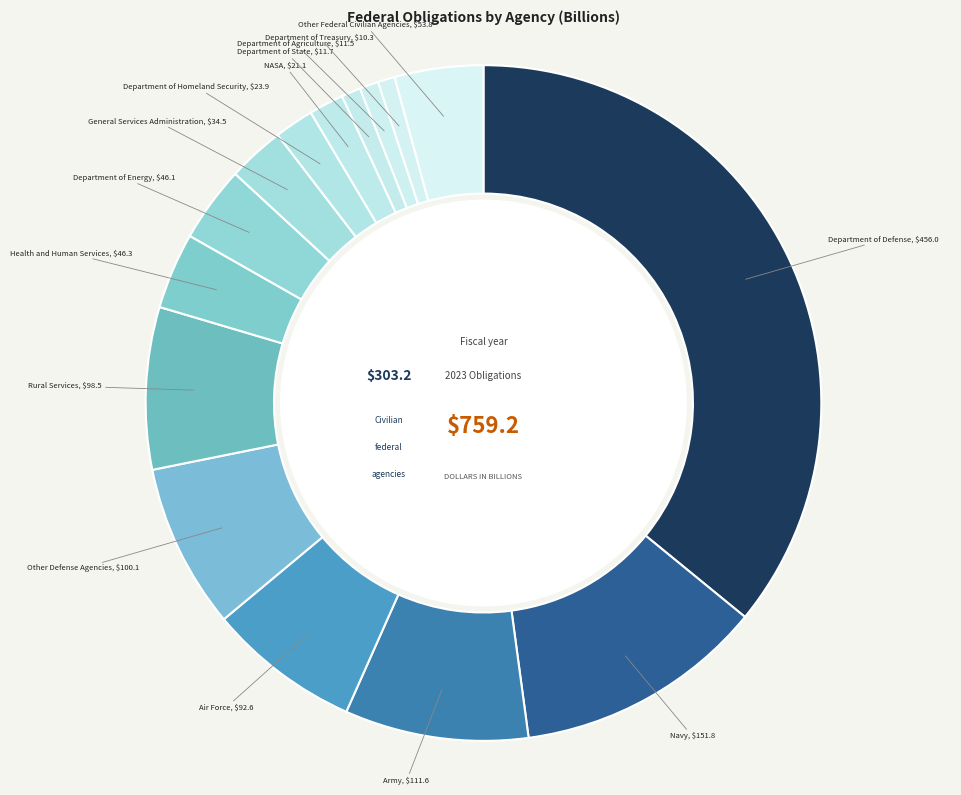

How many slices are in this pie chart?

15